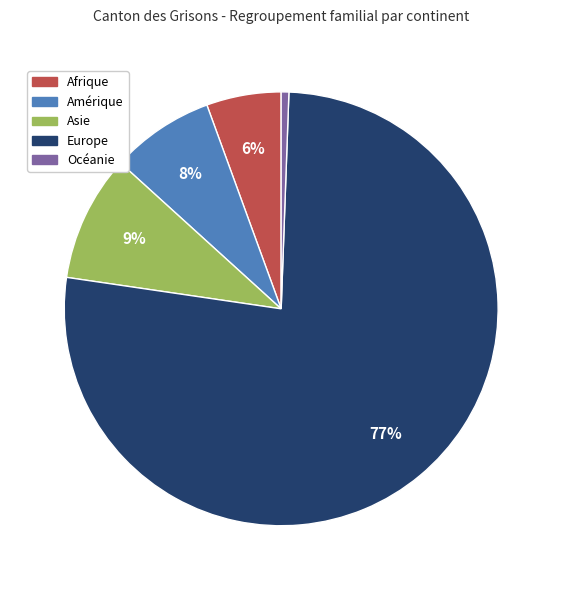

Between Europe and Amérique, which is larger?

Europe